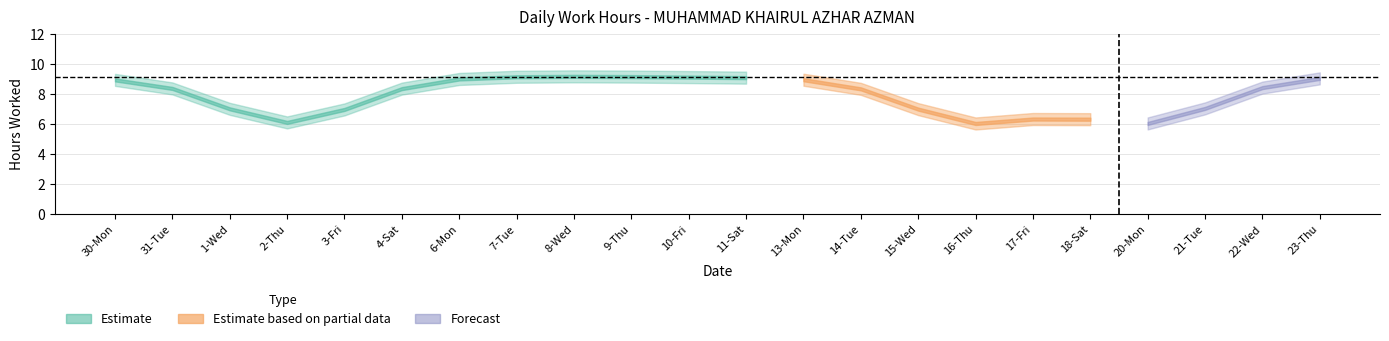

What position from the right is 21-Tue?

3